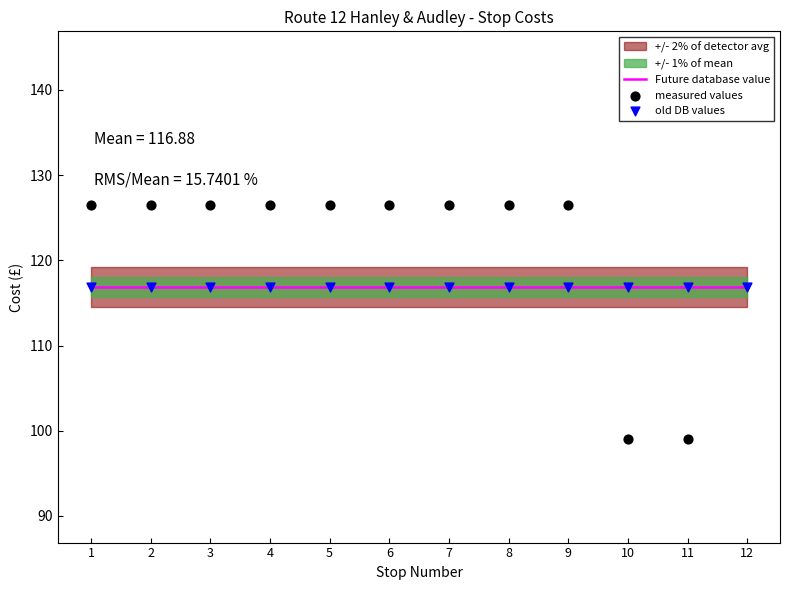

At which category is the sum across all series the highest?

1